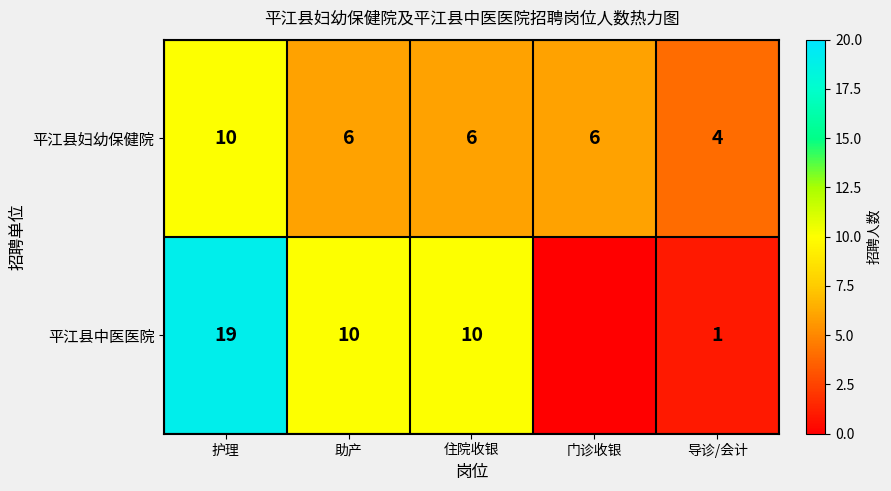

True or false: 平江县中医医院 has a value of 19 at 护理.

True